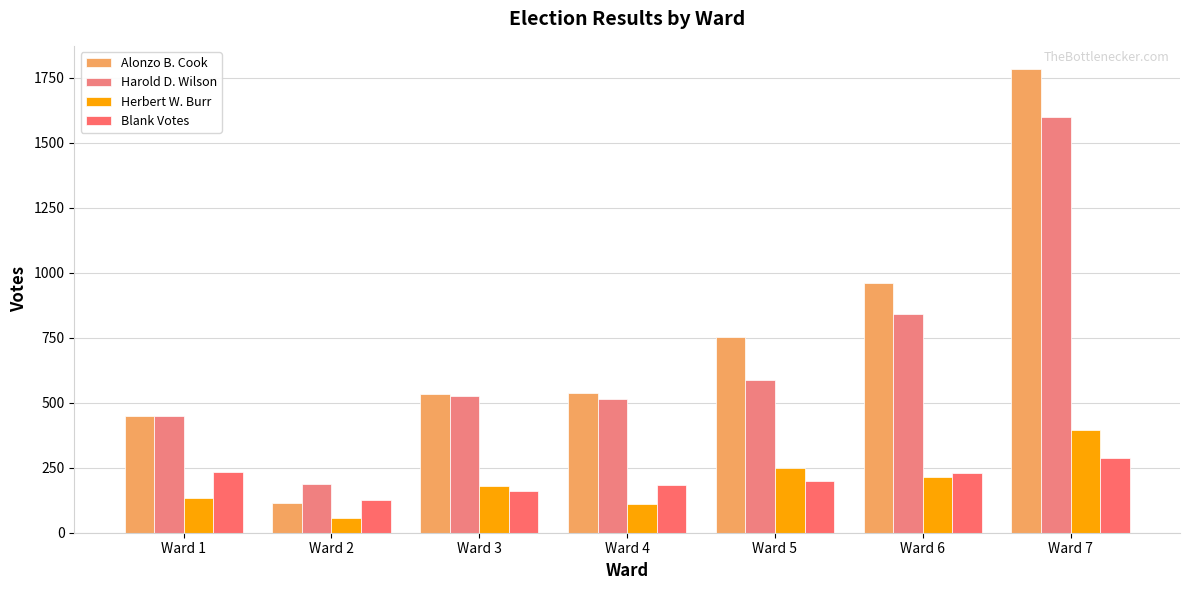

What is the sum of all Herbert W. Burr values?

1342